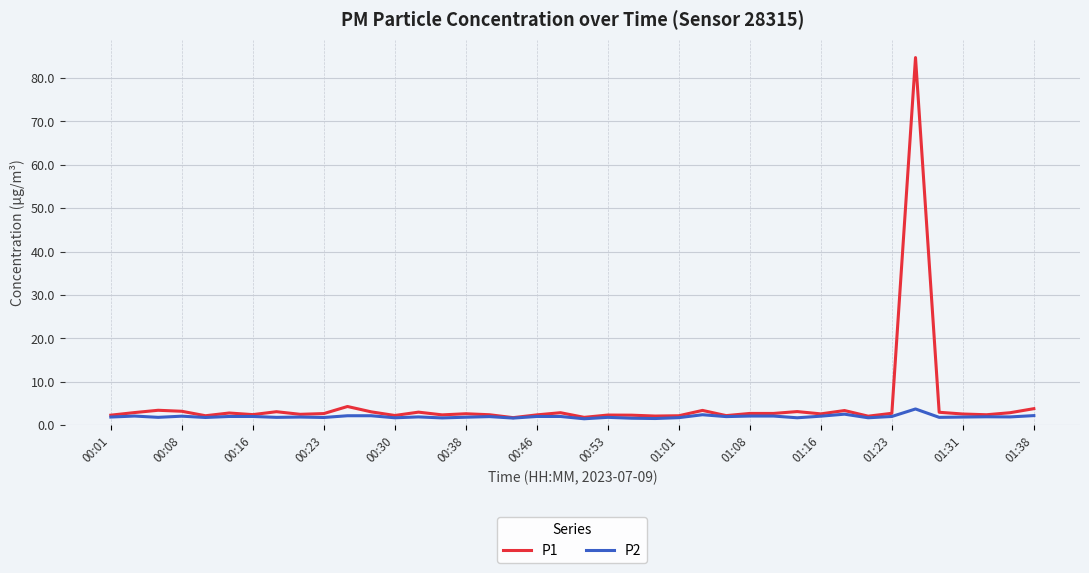

At how many categories does at least one series exceed 40?

1